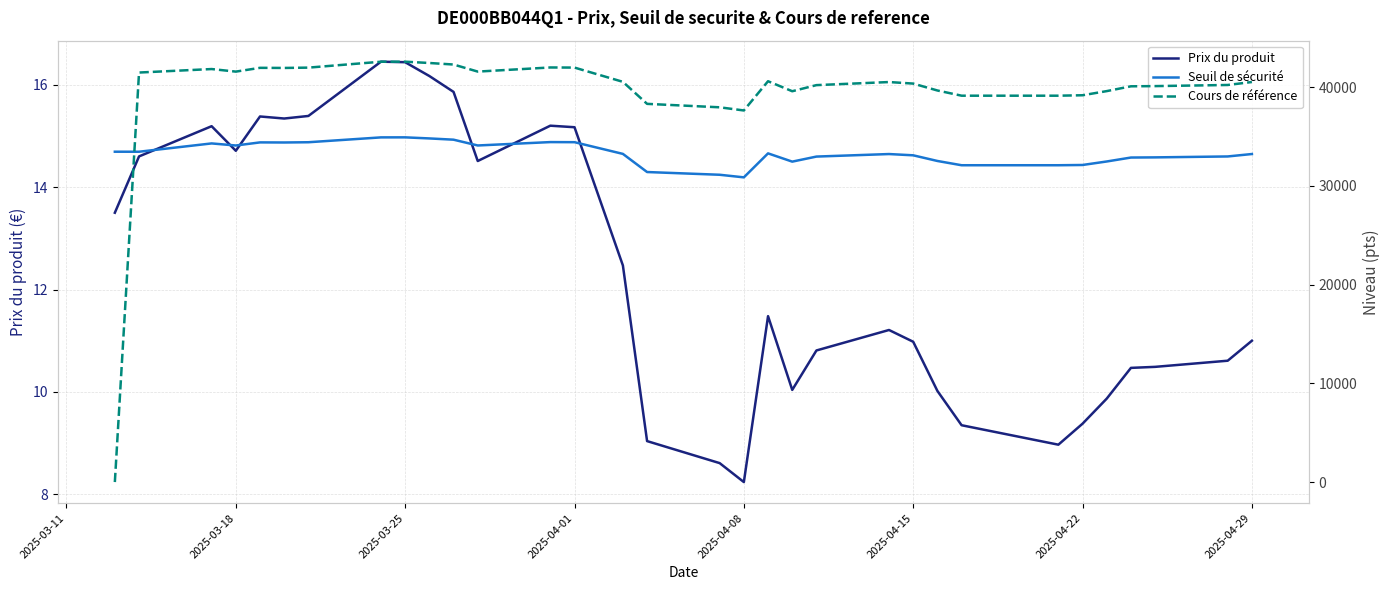

The value of Prix du produit at 2025-04-15 is 5.5. True or false?

False